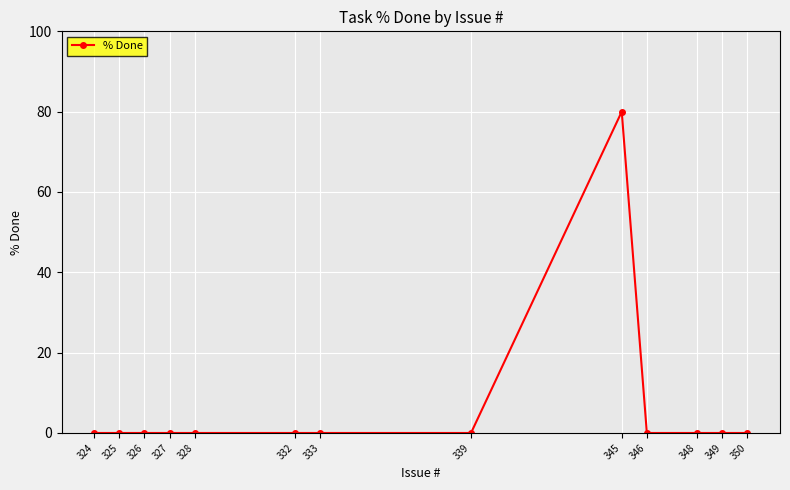

The chart shows a value of 0 at 348. True or false?

True